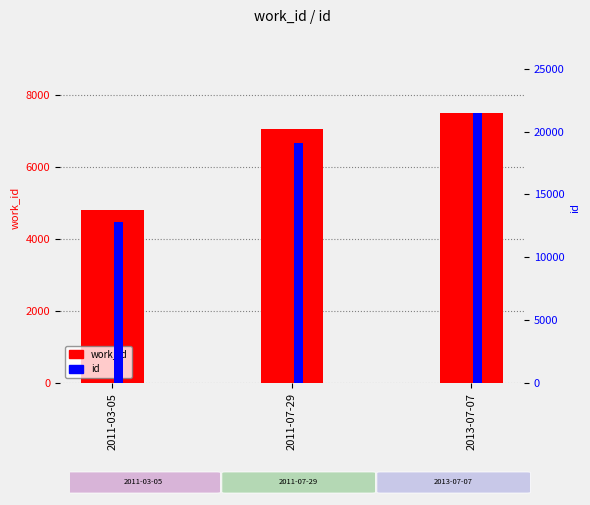

How many data points does each series have?

3